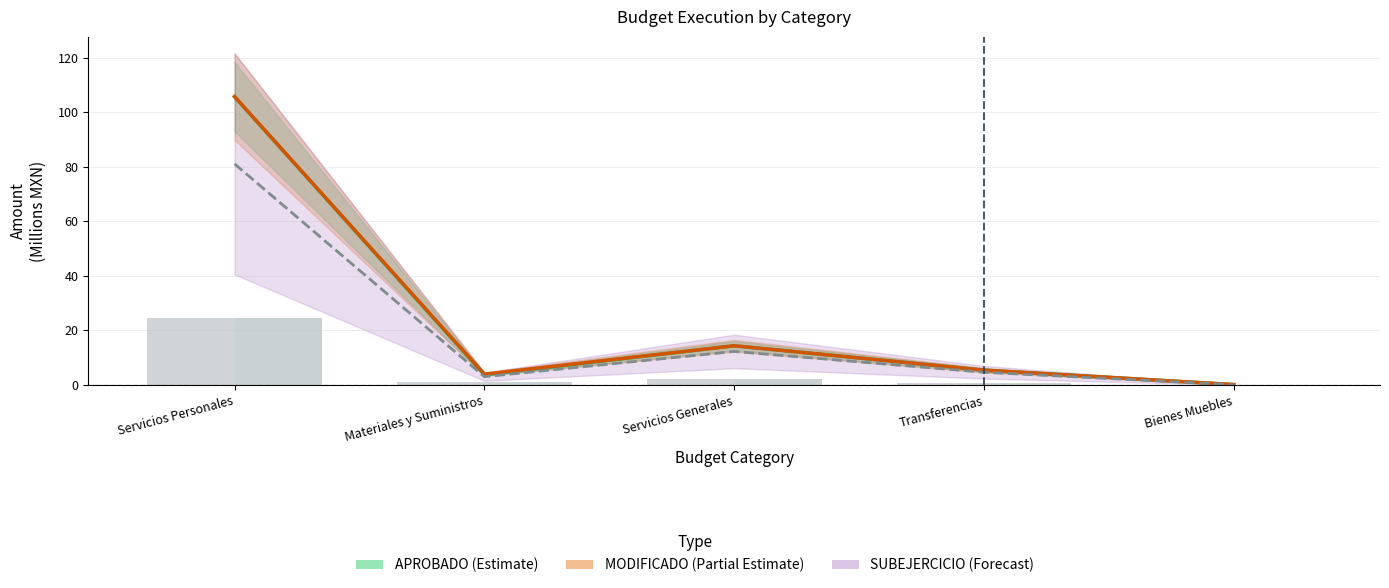

What value does the APROBADO (Estimate) series have at Bienes Muebles?

0.1